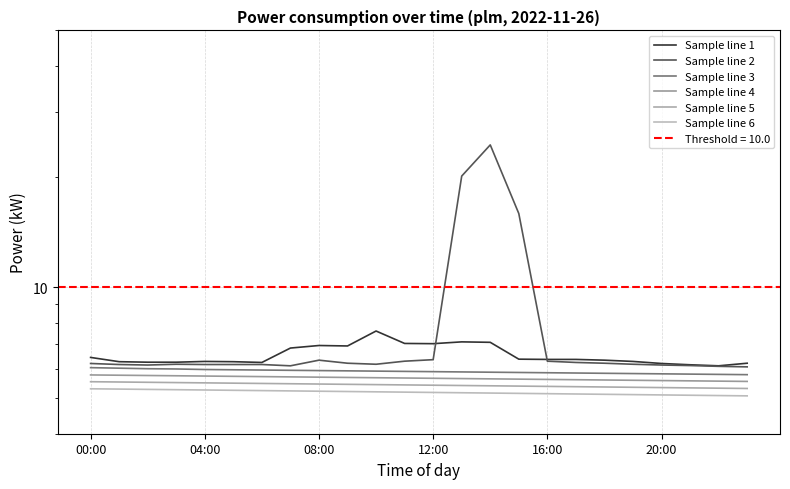

The Sample line 3 series shows 8.6 at 9. True or false?

False